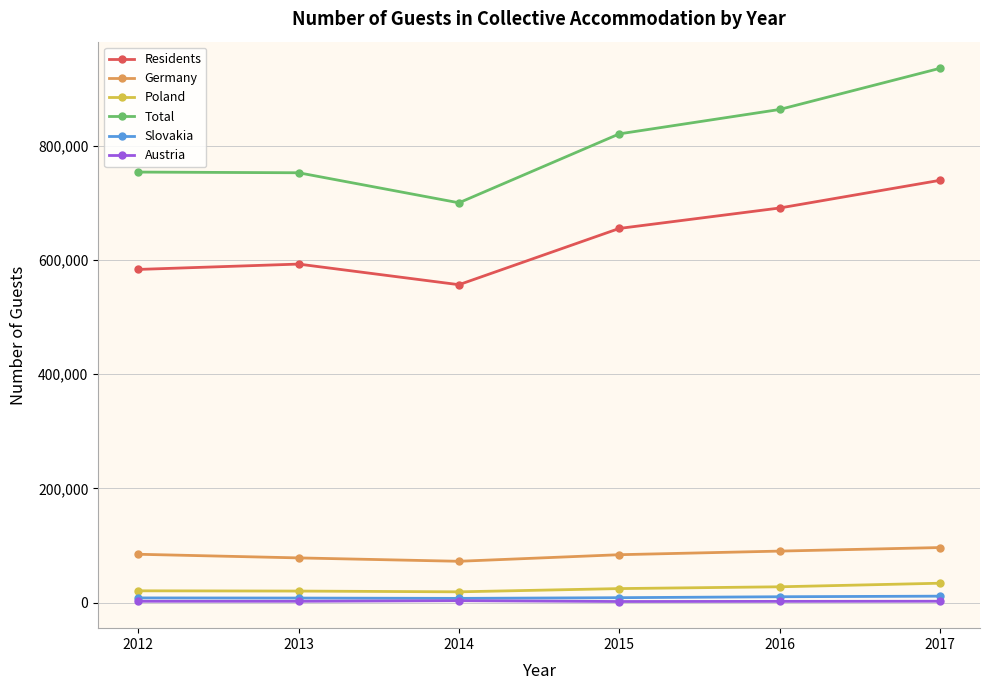

True or false: Germany and Poland cross at least once.

False